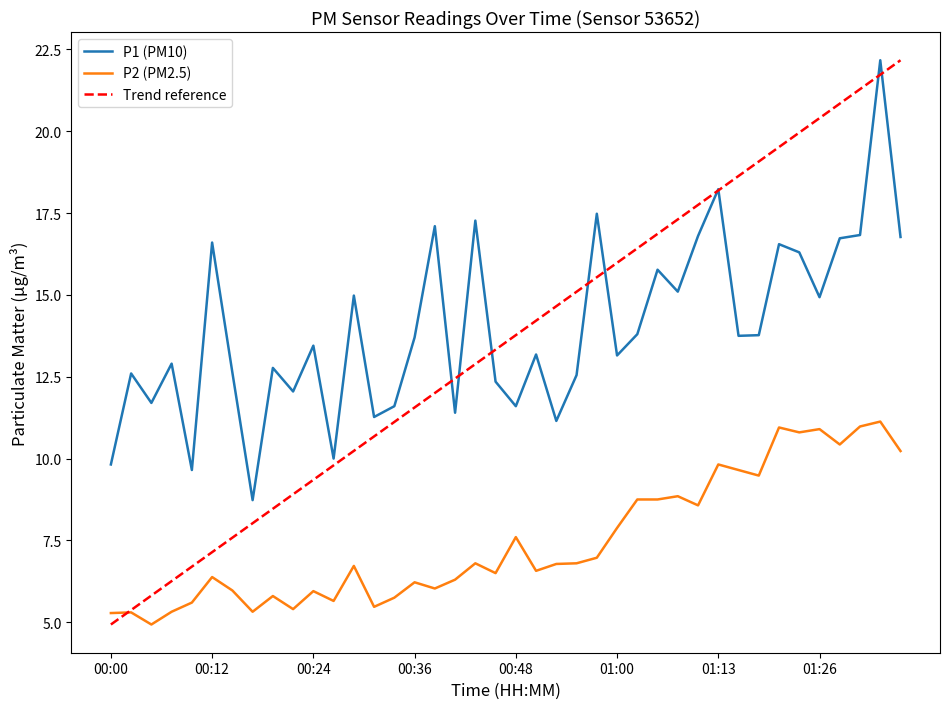

Reading left to right, extract all data points from this chart.

P1: 00:00=9.8	00:02=12.6	00:04=11.7	00:07=12.9	00:09=9.7	00:12=16.6	00:14=12.6	00:17=8.7	00:19=12.8	00:21=12.1	00:24=13.4	00:26=10.0	00:29=15.0	00:31=11.3	00:34=11.6	00:36=13.7	00:38=17.1	00:41=11.4	00:43=17.3	00:46=12.3	00:48=11.6	00:51=13.2	00:53=11.2	00:55=12.6	00:58=17.5	01:00=13.2	01:03=13.8	01:05=15.8	01:08=15.1	01:10=16.8	01:13=18.2	01:16=13.8	01:18=13.8	01:20=16.6	01:23=16.3	01:26=14.9	01:28=16.7	01:31=16.8	01:33=22.2	01:36=16.8
P2: 00:00=5.3	00:02=5.3	00:04=4.9	00:07=5.3	00:09=5.6	00:12=6.4	00:14=6.0	00:17=5.3	00:19=5.8	00:21=5.4	00:24=6.0	00:26=5.7	00:29=6.7	00:31=5.5	00:34=5.8	00:36=6.2	00:38=6.0	00:41=6.3	00:43=6.8	00:46=6.5	00:48=7.6	00:51=6.6	00:53=6.8	00:55=6.8	00:58=7.0	01:00=7.9	01:03=8.8	01:05=8.8	01:08=8.8	01:10=8.6	01:13=9.8	01:16=9.7	01:18=9.5	01:20=10.9	01:23=10.8	01:26=10.9	01:28=10.4	01:31=11.0	01:33=11.1	01:36=10.2